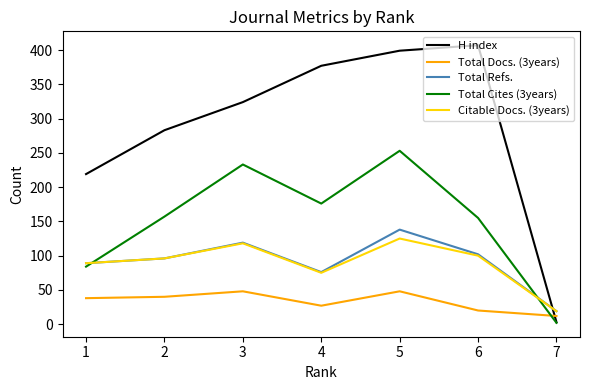

Rank the series by their maximum value, from lowest to highest.

Total Docs. (3years), Citable Docs. (3years), Total Refs., Total Cites (3years), H index